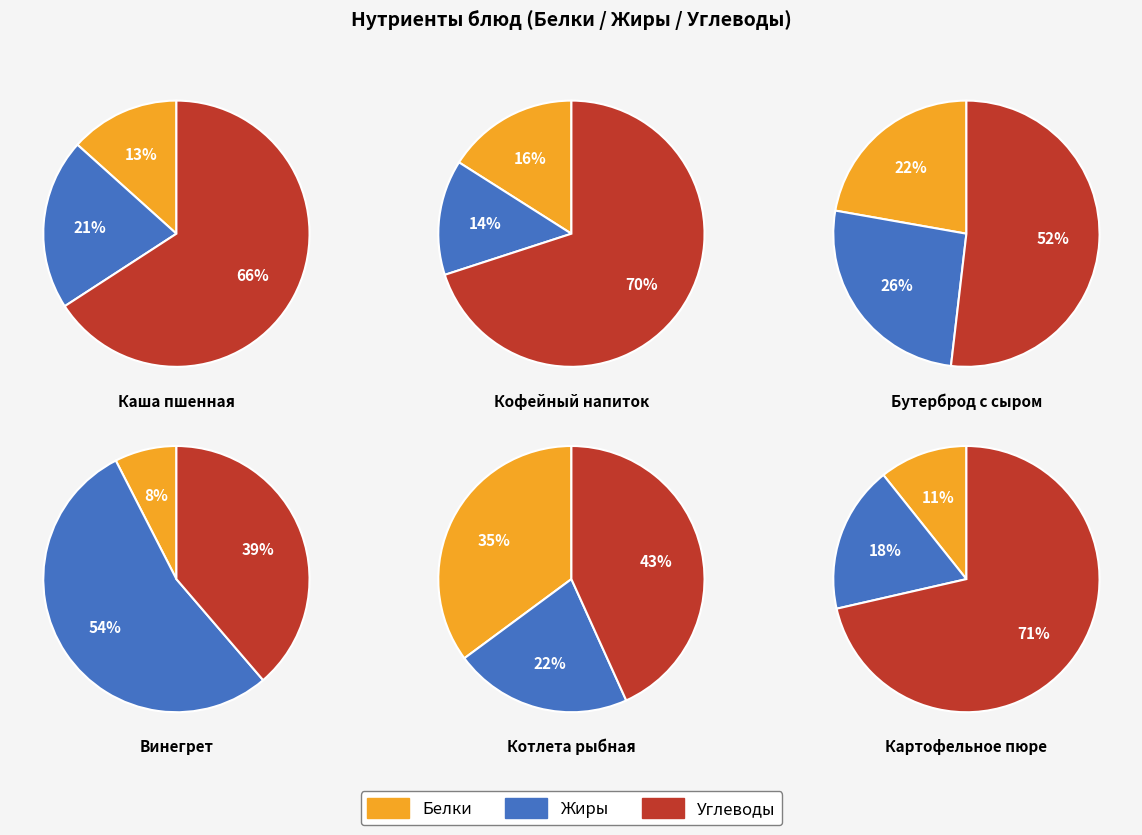

Is it true that Хлеб ржаной is 12% of the pie?

False